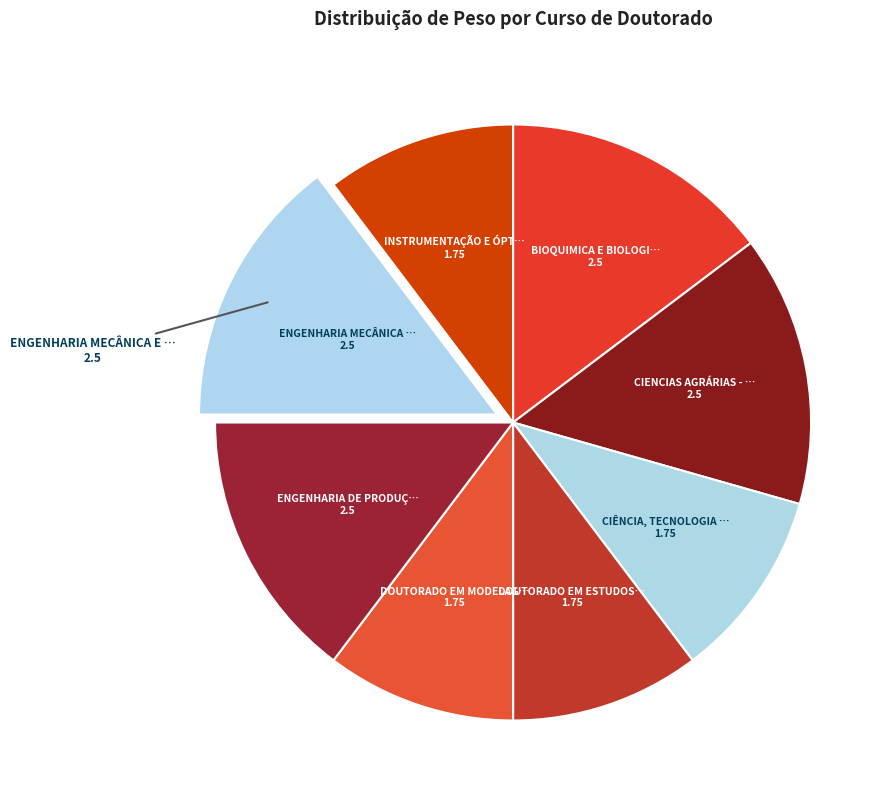

How many segments does this pie chart have?

8